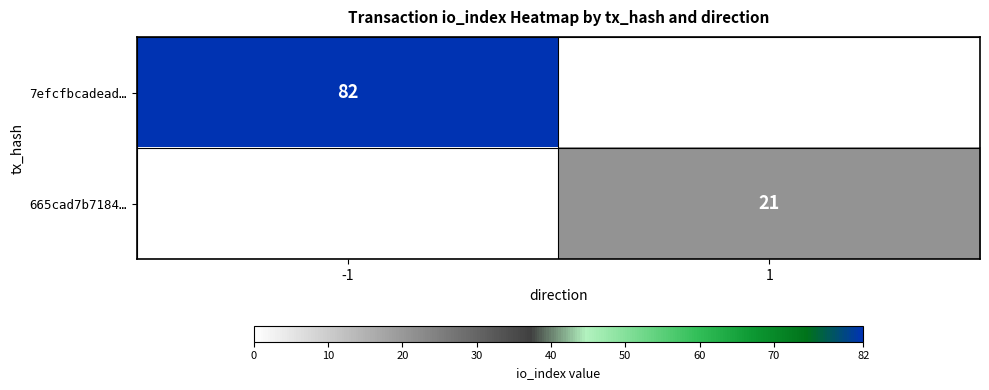

Is it true that 665cad7b7184… equals 29 at 1?

False